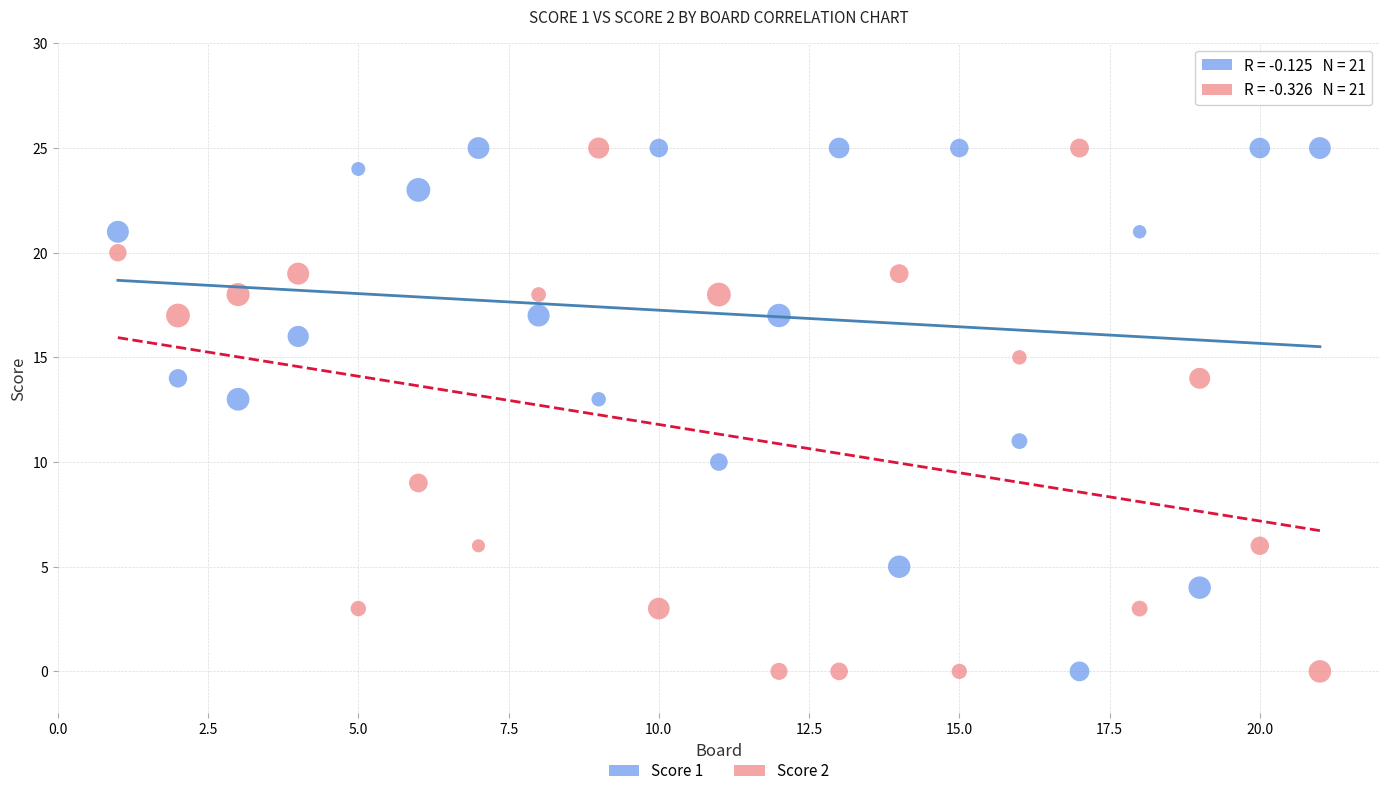

What is the X range (max minus min) for the scatter plot?

20